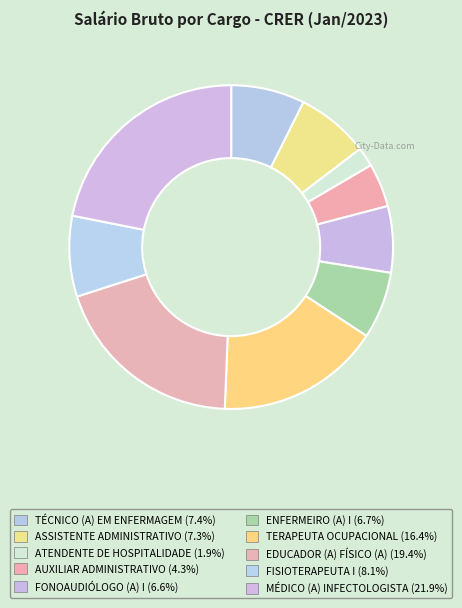

True or false: FISIOTERAPEUTA I accounts for 8% of the total.

True